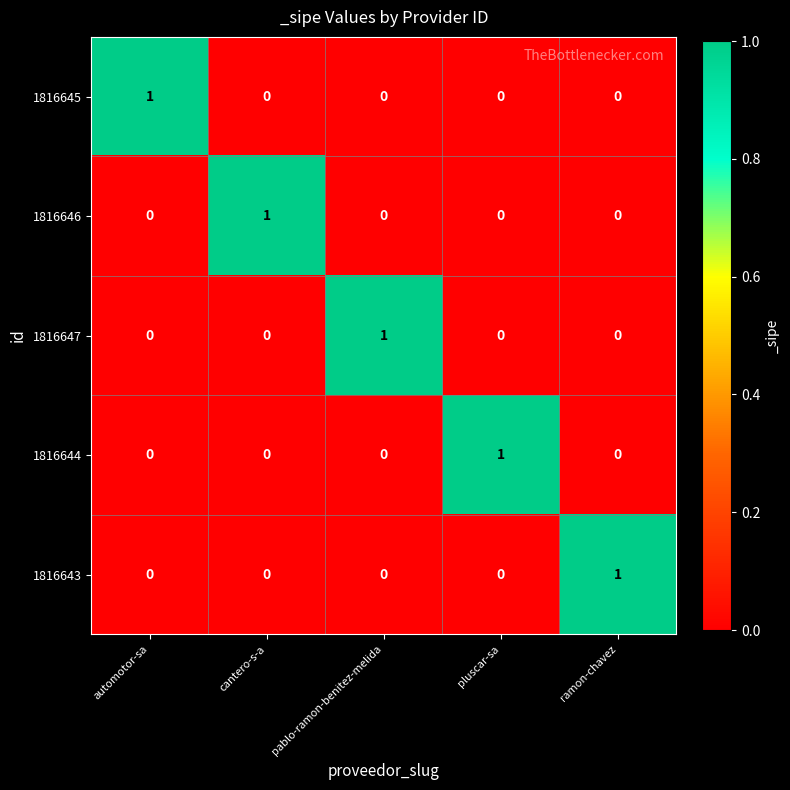

Is it true that 1816645 equals 0 at automotor-sa?

False